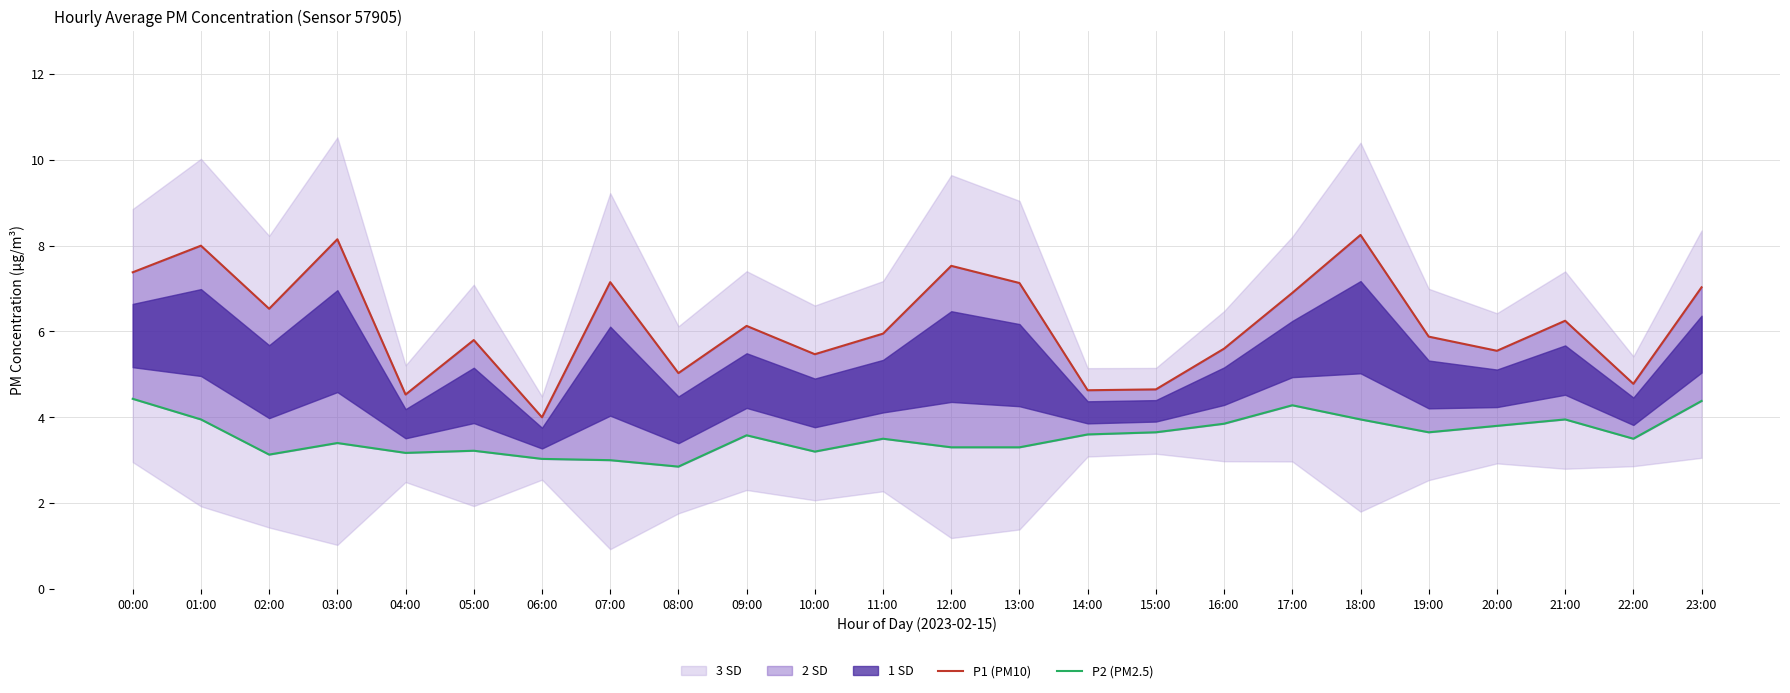

True or false: P1 (PM10) and P2 (PM2.5) cross at least once.

False